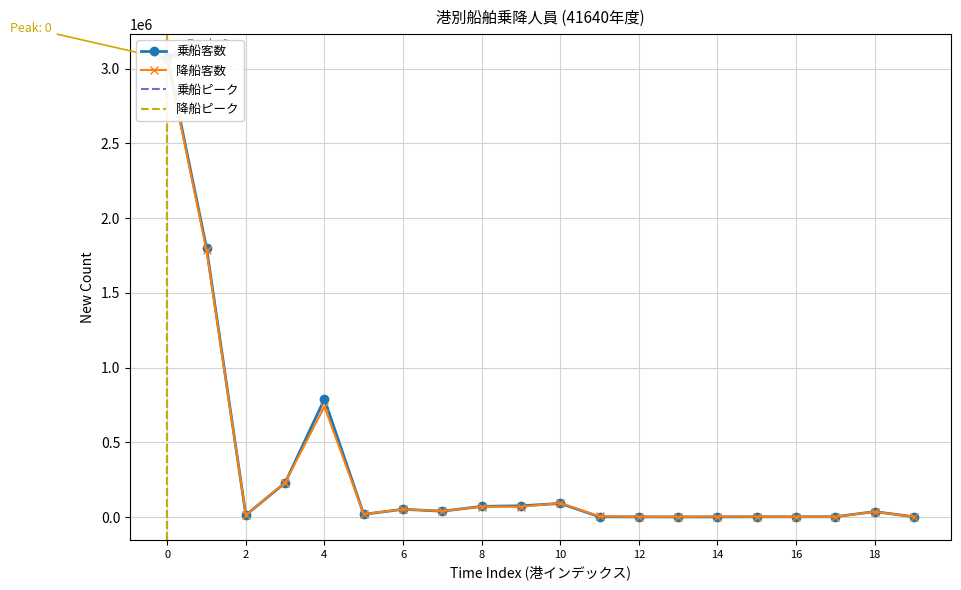

List the series in order of their overall mean, lowest first.

降船客数, 乗船客数